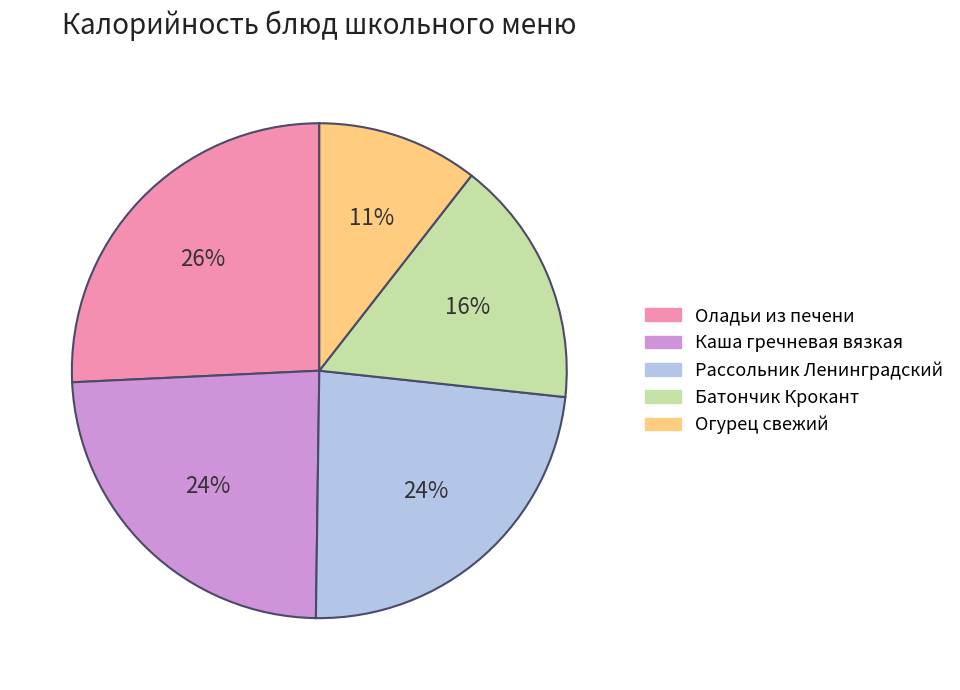

Is there a majority slice in this chart?

No